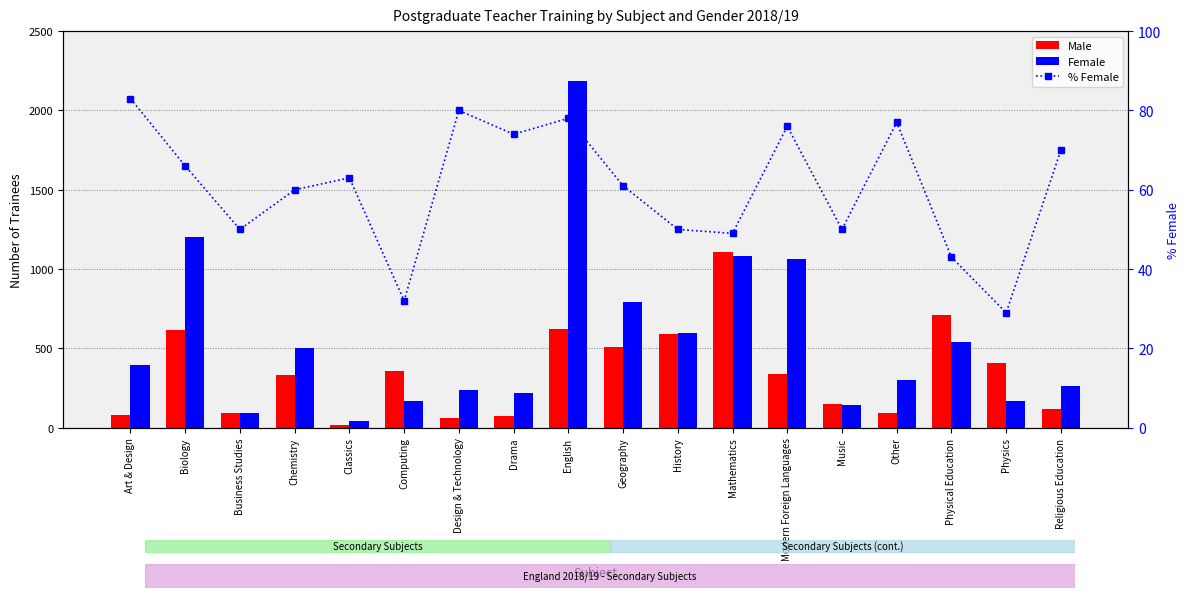

What is the maximum value for Female?

2185.0